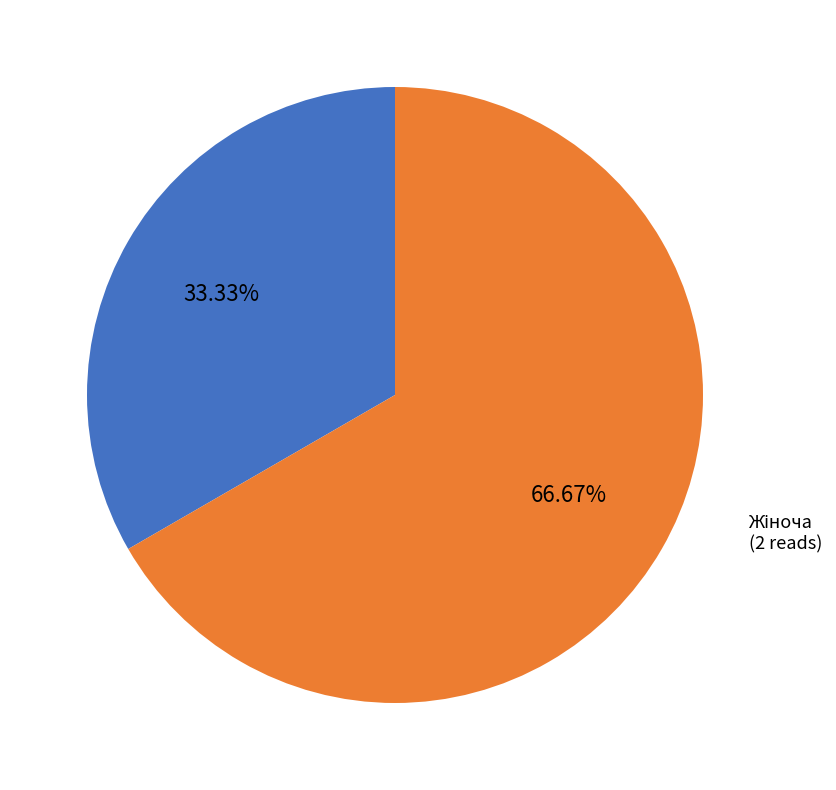

Is there a majority slice in this chart?

Yes